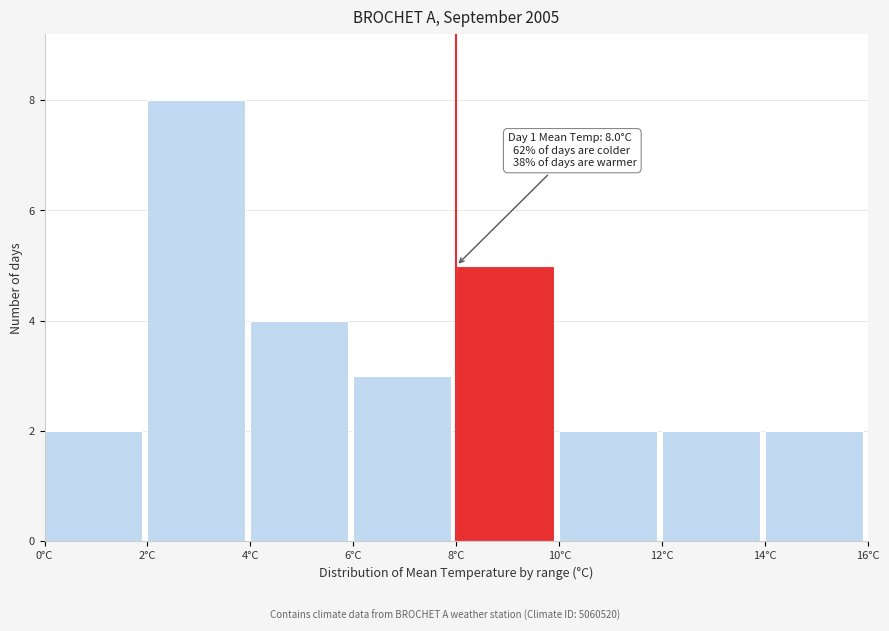

Over which range of the x-axis is the bar tallest?

2 to 4